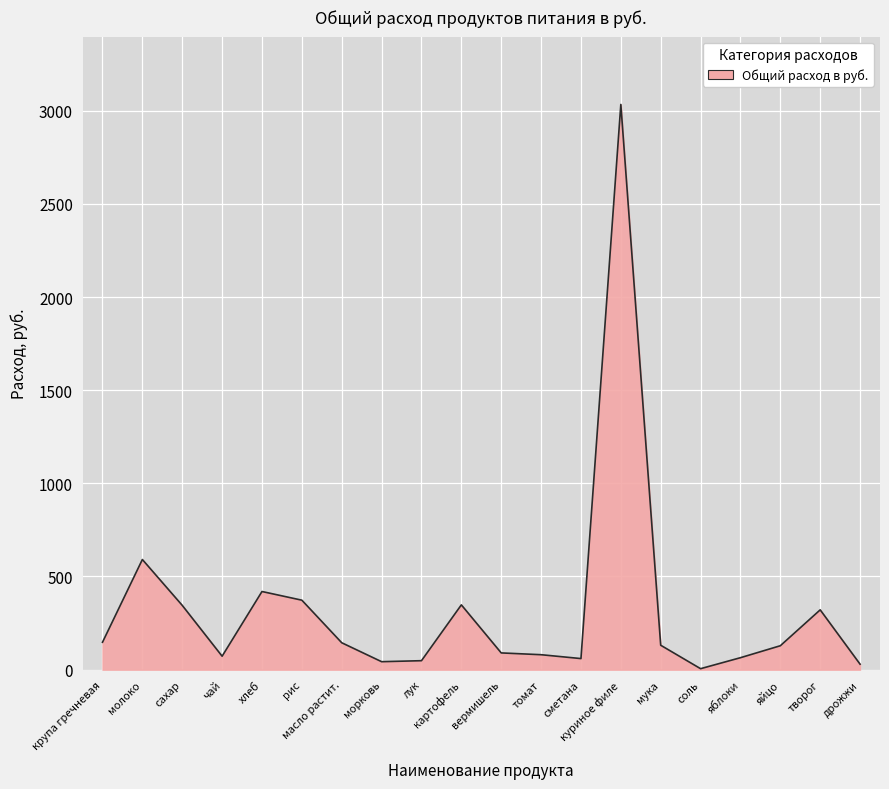

The chart shows a value of 1845.9 at куриное филе. True or false?

False